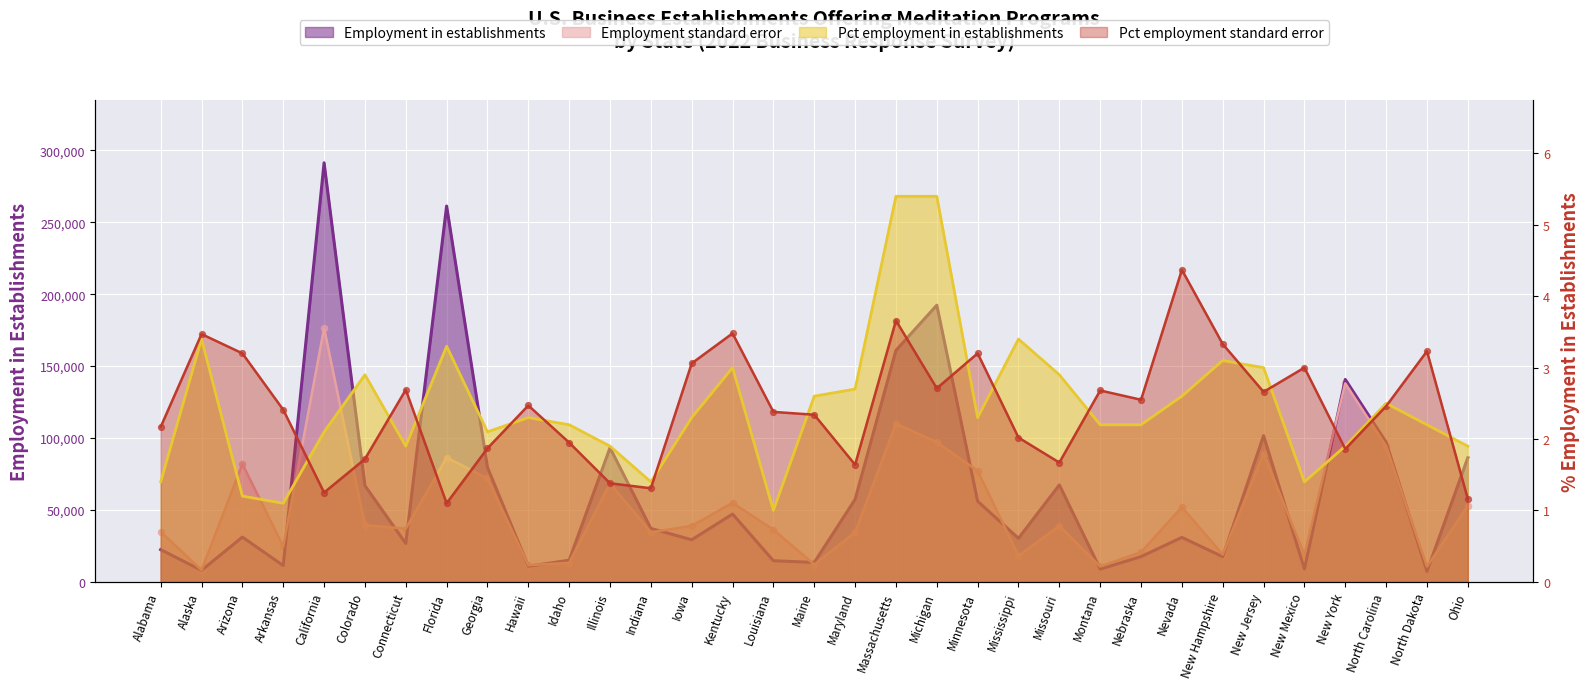

What are all the series names shown in the legend?

Employment in establishments, Employment standard error, Pct employment in establishments, Pct employment standard error